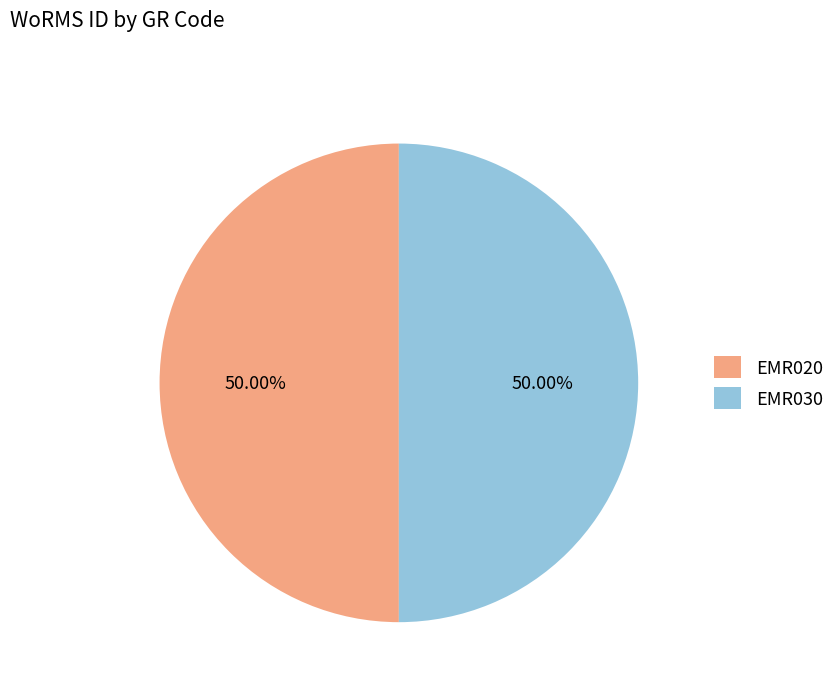

Count the number of slices in the pie.

2